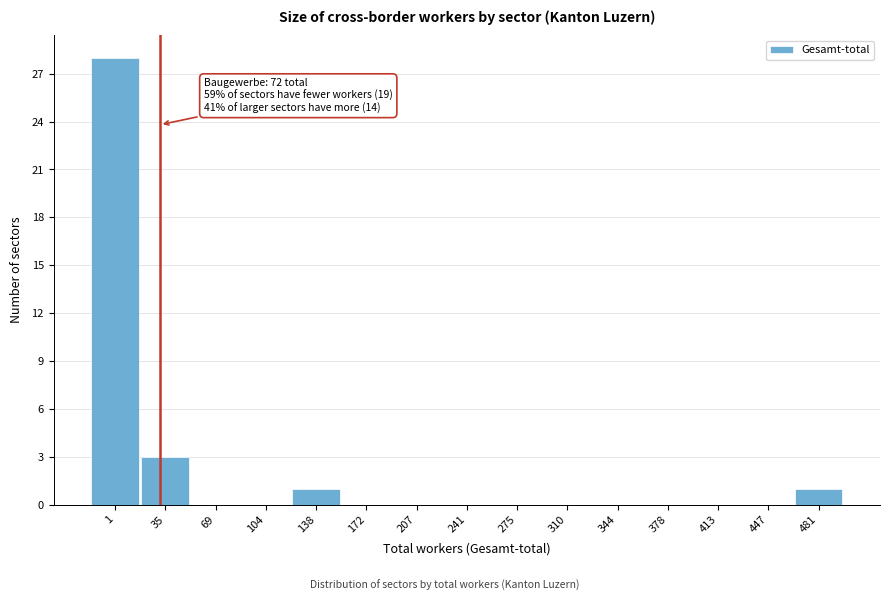

Reading right to left, list all the values displayed in this chart.

481=1	447=0	413=0	378=0	344=0	310=0	275=0	241=0	207=0	172=0	138=1	104=0	69=0	35=3	1=28